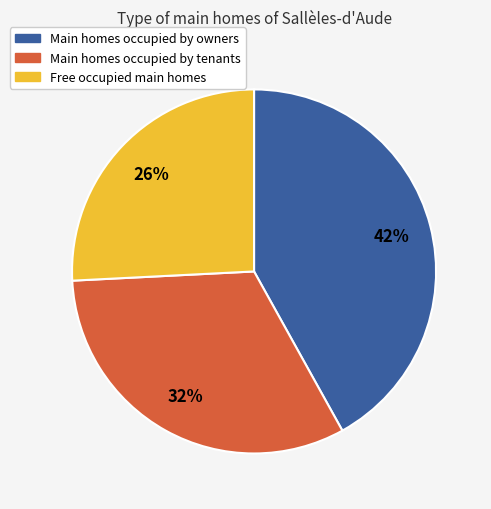

How many segments does this pie chart have?

3